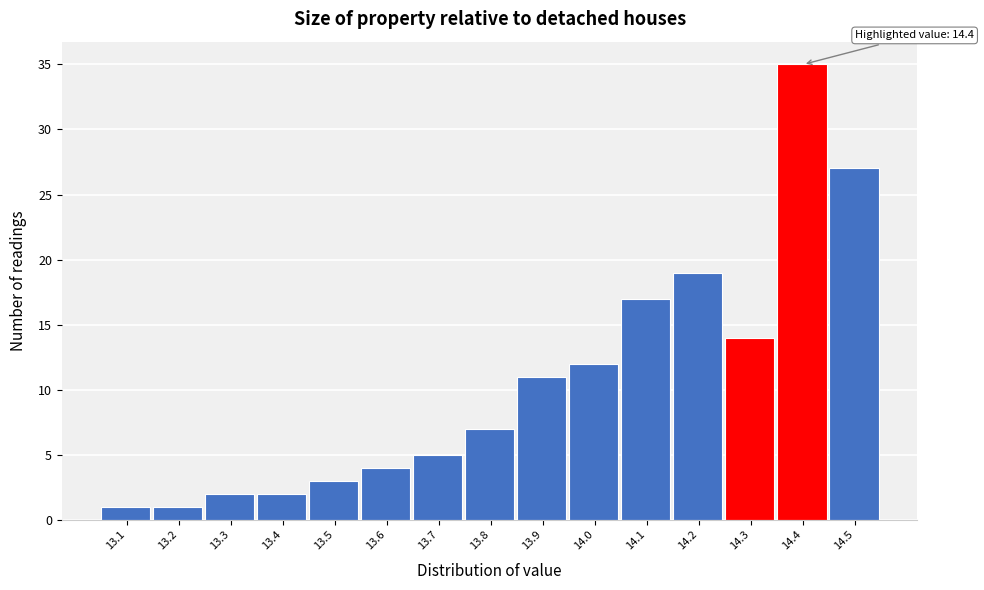

Reading right to left, extract all data points from this chart.

14.5=27	14.4=35	14.3=14	14.2=19	14.1=17	14.0=12	13.9=11	13.8=7	13.7=5	13.6=4	13.5=3	13.4=2	13.3=2	13.2=1	13.1=1